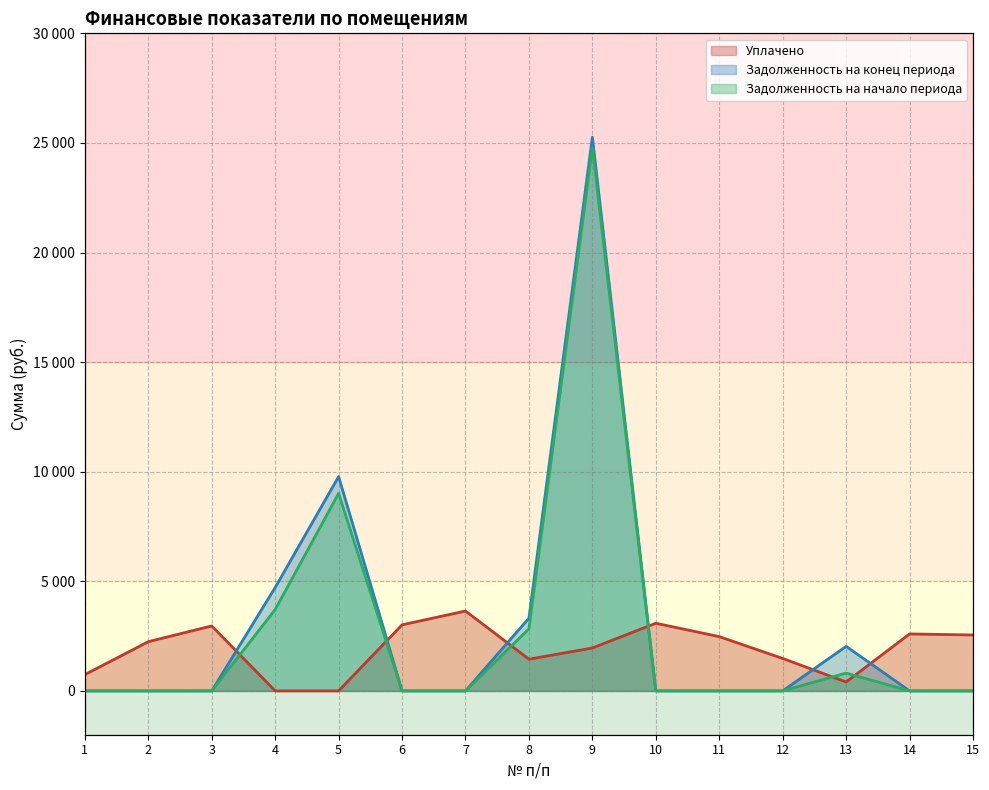

Where do Задолженность на конец периода and Уплачено first cross each other?

3 and 4